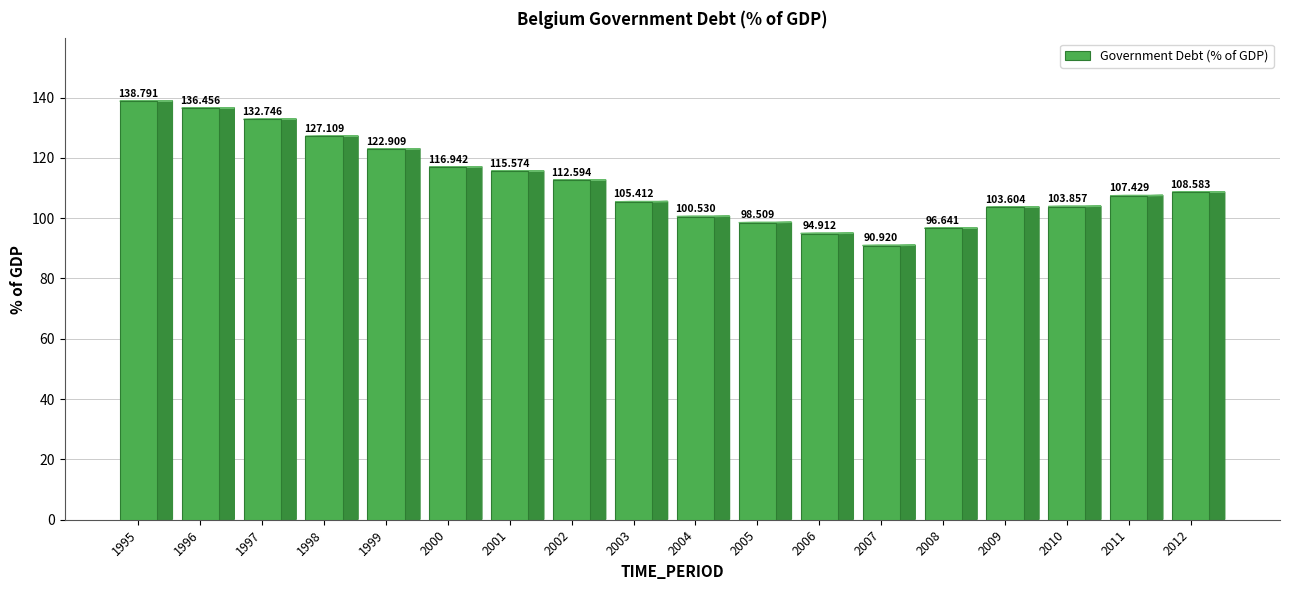

What is the difference between the second highest and second lowest values?

41.5